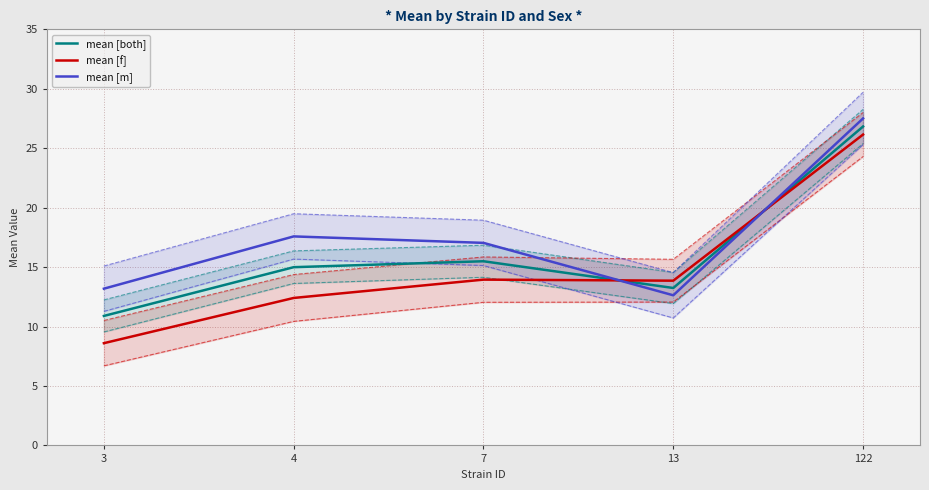

Reading right to left, what are all the values shown in this chart?

mean [both]: 26.8	13.2	15.5	15.0	10.9
mean [f]: 26.1	13.9	13.9	12.4	8.6
mean [m]: 27.5	12.6	17.0	17.6	13.2